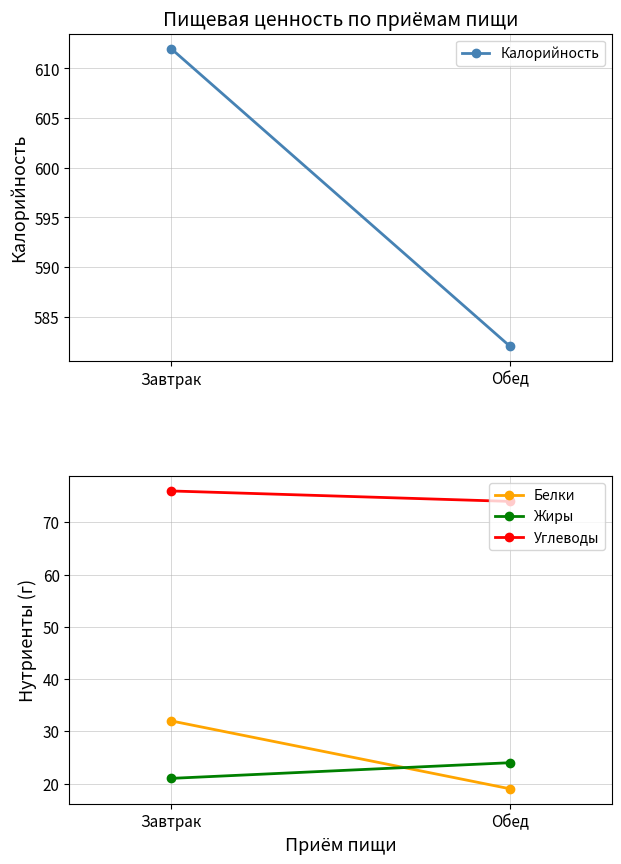

The value of Углеводы at Завтрак is 76. True or false?

True